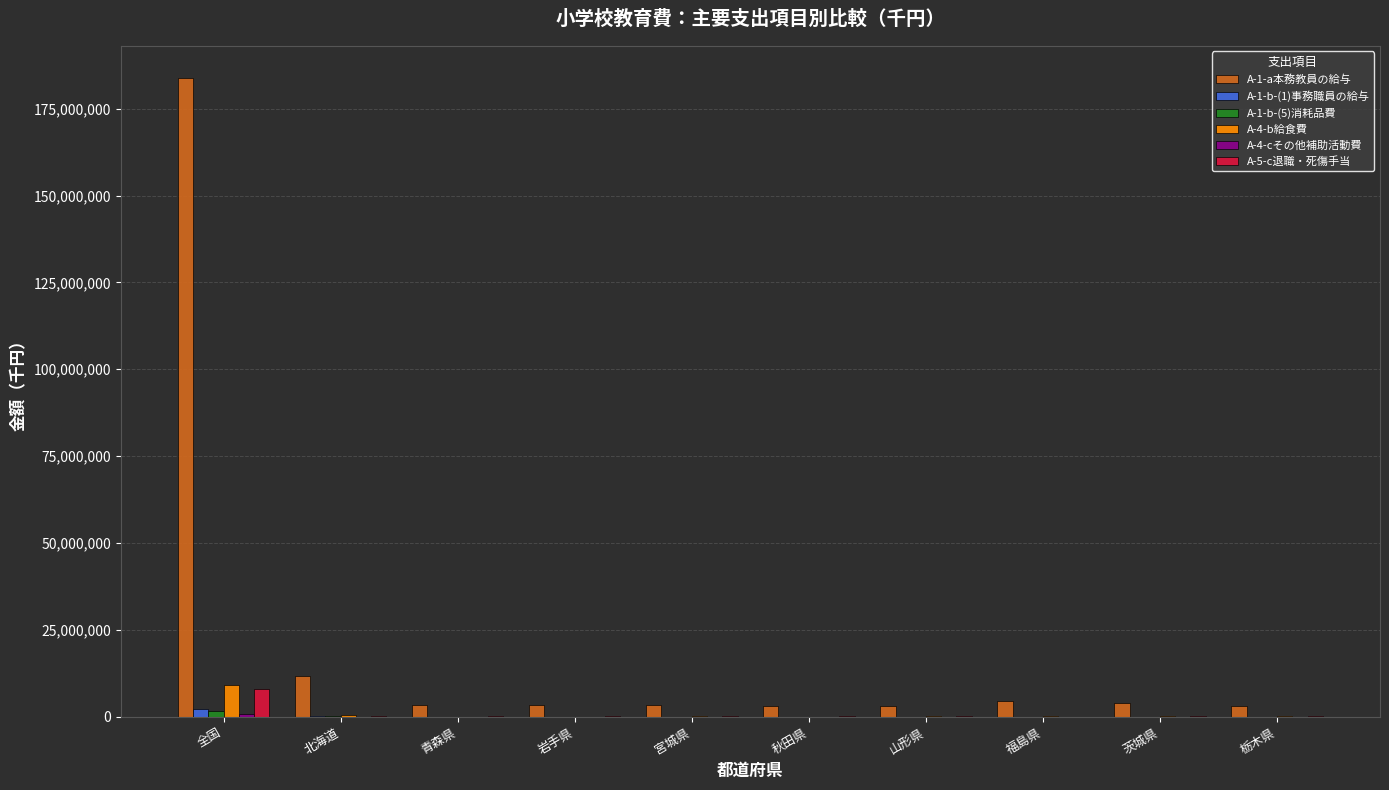

Which series has the largest total across all categories?

A-1-a本務教員の給与